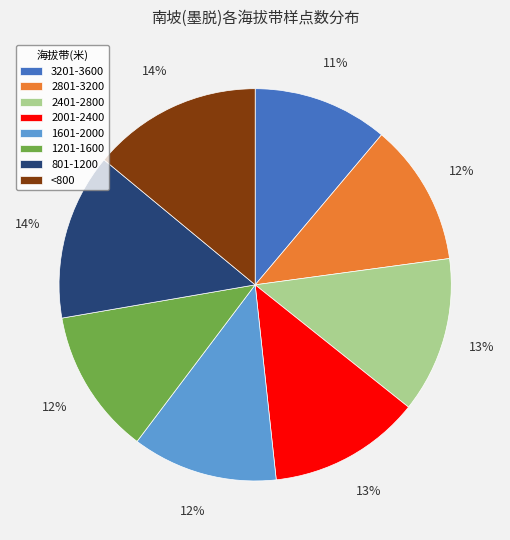

How many slices are in this pie chart?

8